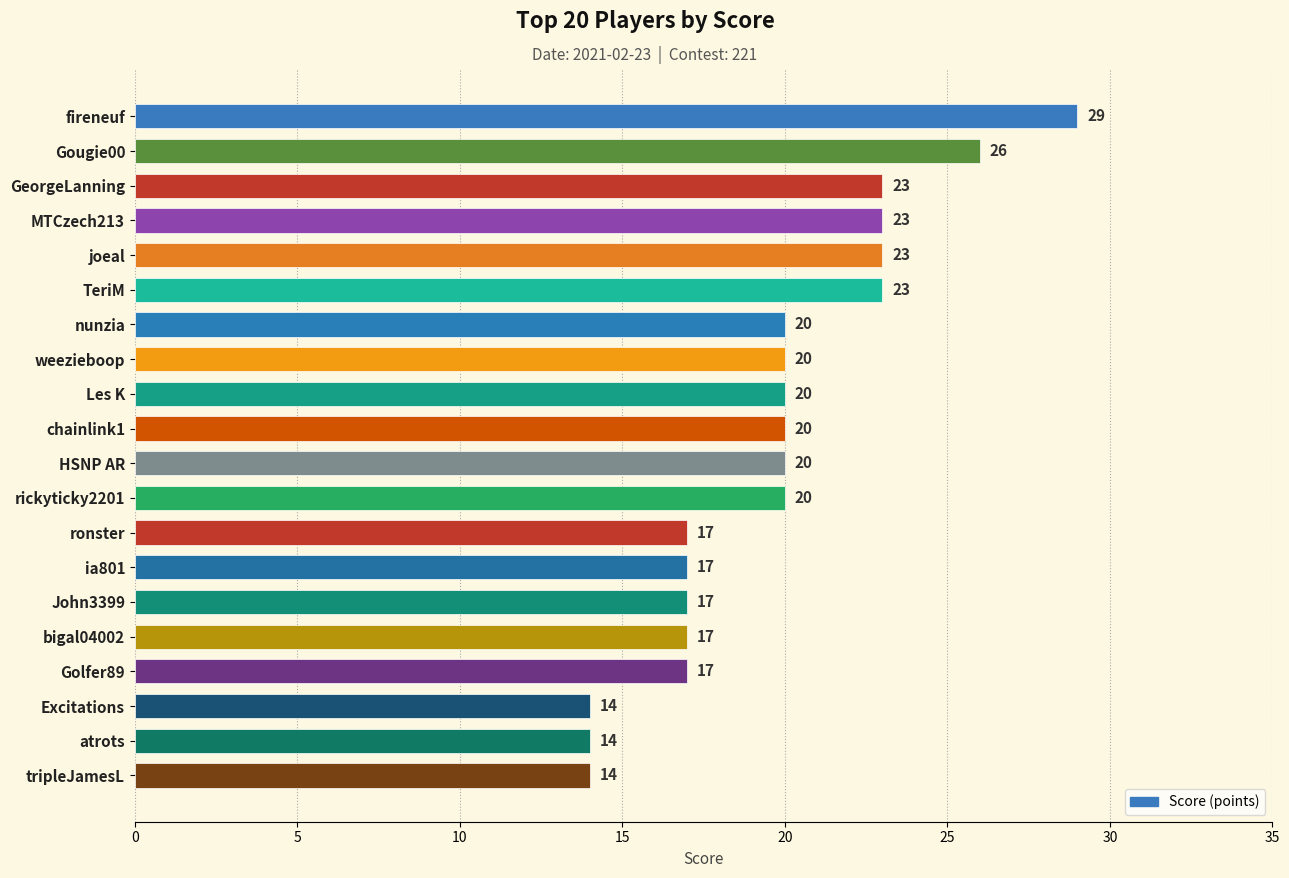

Is it true that the value at chainlink1 is 20?

True